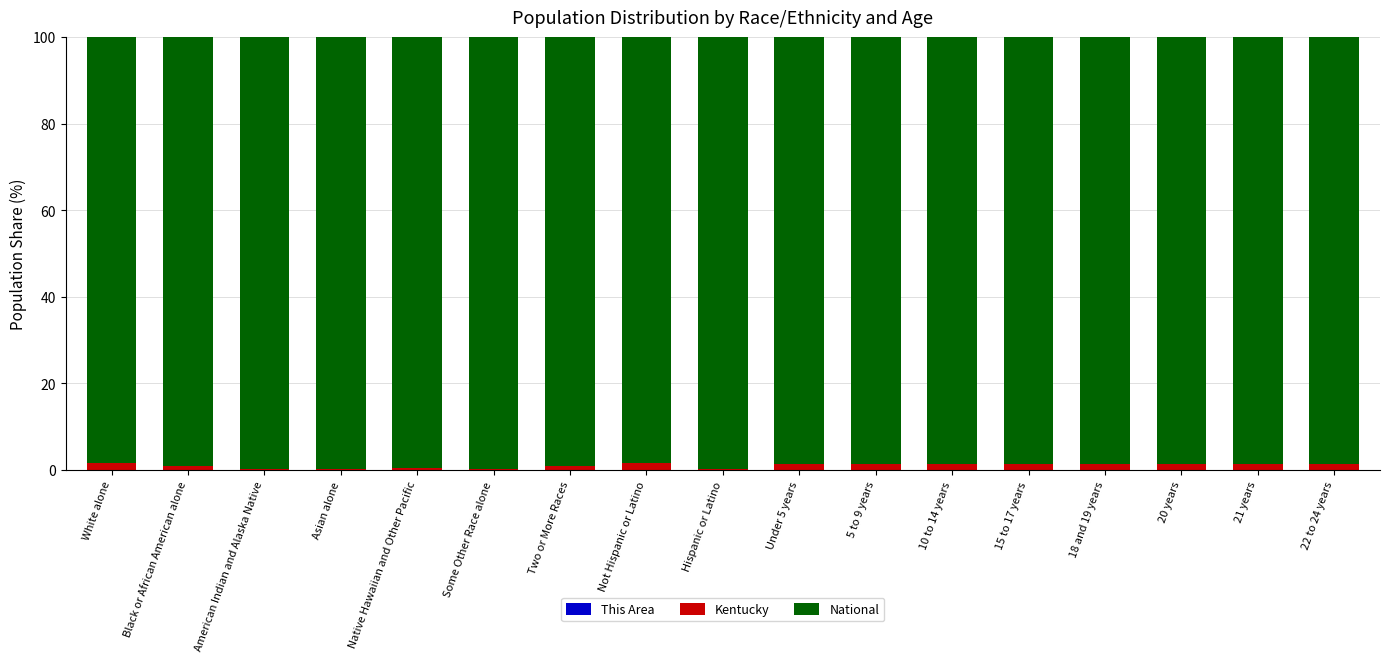

Which has a higher value, Two or More Races or Not Hispanic or Latino?

Not Hispanic or Latino